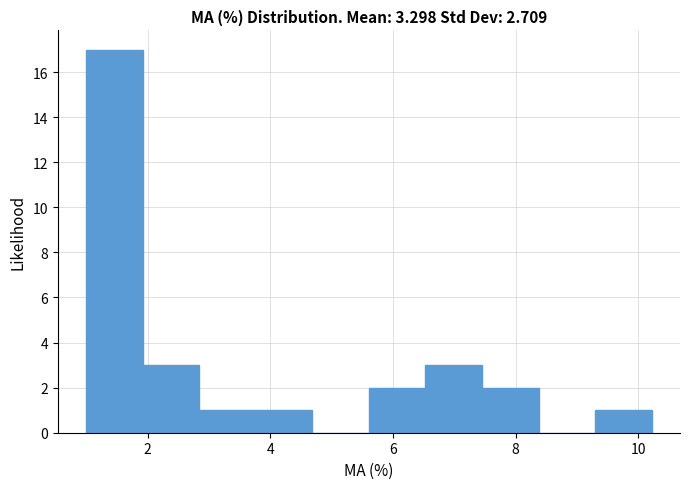

Reading left to right, transcribe this chart: for each bar, give the range it covers on the x-axis and its height. Neither the bar edges nor the heights are printed on the chart, so give them approximately, as read against the axes.

1.0 to 2.0: 17
2.0 to 2.8: 3
2.8 to 3.8: 1
3.8 to 4.6: 1
4.6 to 5.6: 0
5.6 to 6.6: 2
6.6 to 7.4: 3
7.4 to 8.4: 2
8.4 to 9.2: 0
9.2 to 10.2: 1